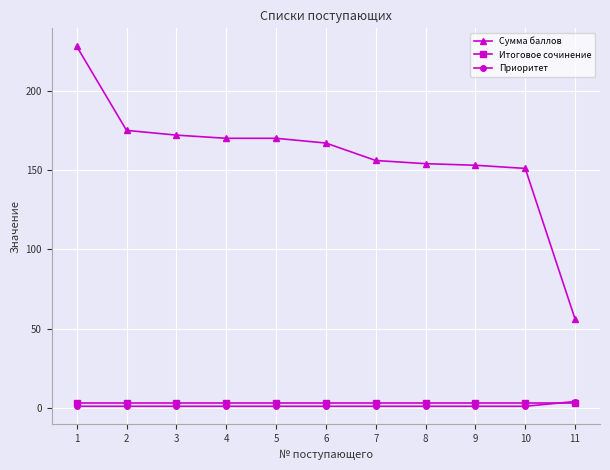

Reading left to right, transcribe all the data shown in this chart.

Сумма баллов: 1=228	2=175	3=172	4=170	5=170	6=167	7=156	8=154	9=153	10=151	11=56
Итоговое сочинение: 1=3	2=3	3=3	4=3	5=3	6=3	7=3	8=3	9=3	10=3	11=3
Приоритет: 1=1	2=1	3=1	4=1	5=1	6=1	7=1	8=1	9=1	10=1	11=4